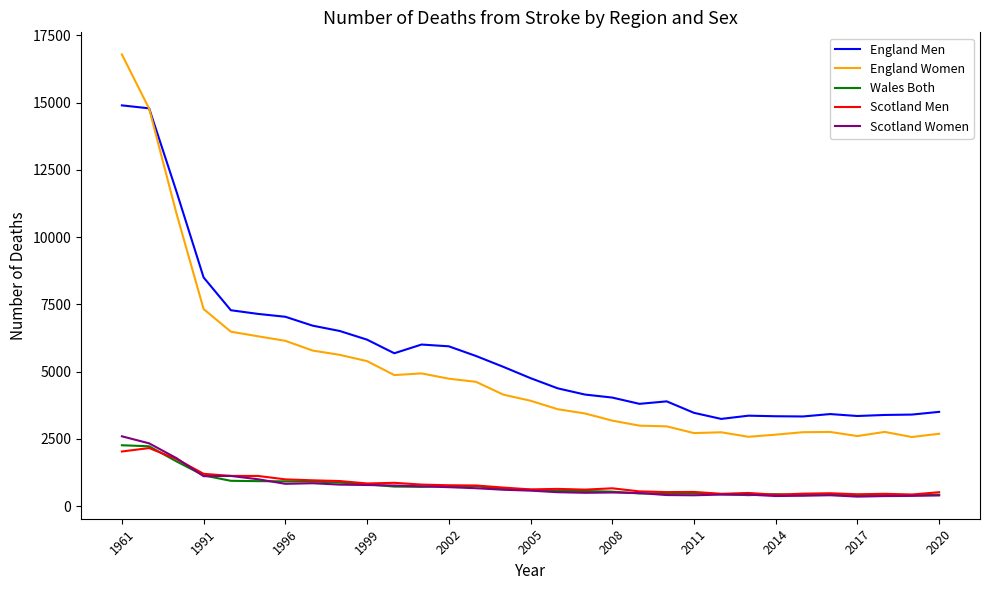

What is the sum of all England Women values?

155861